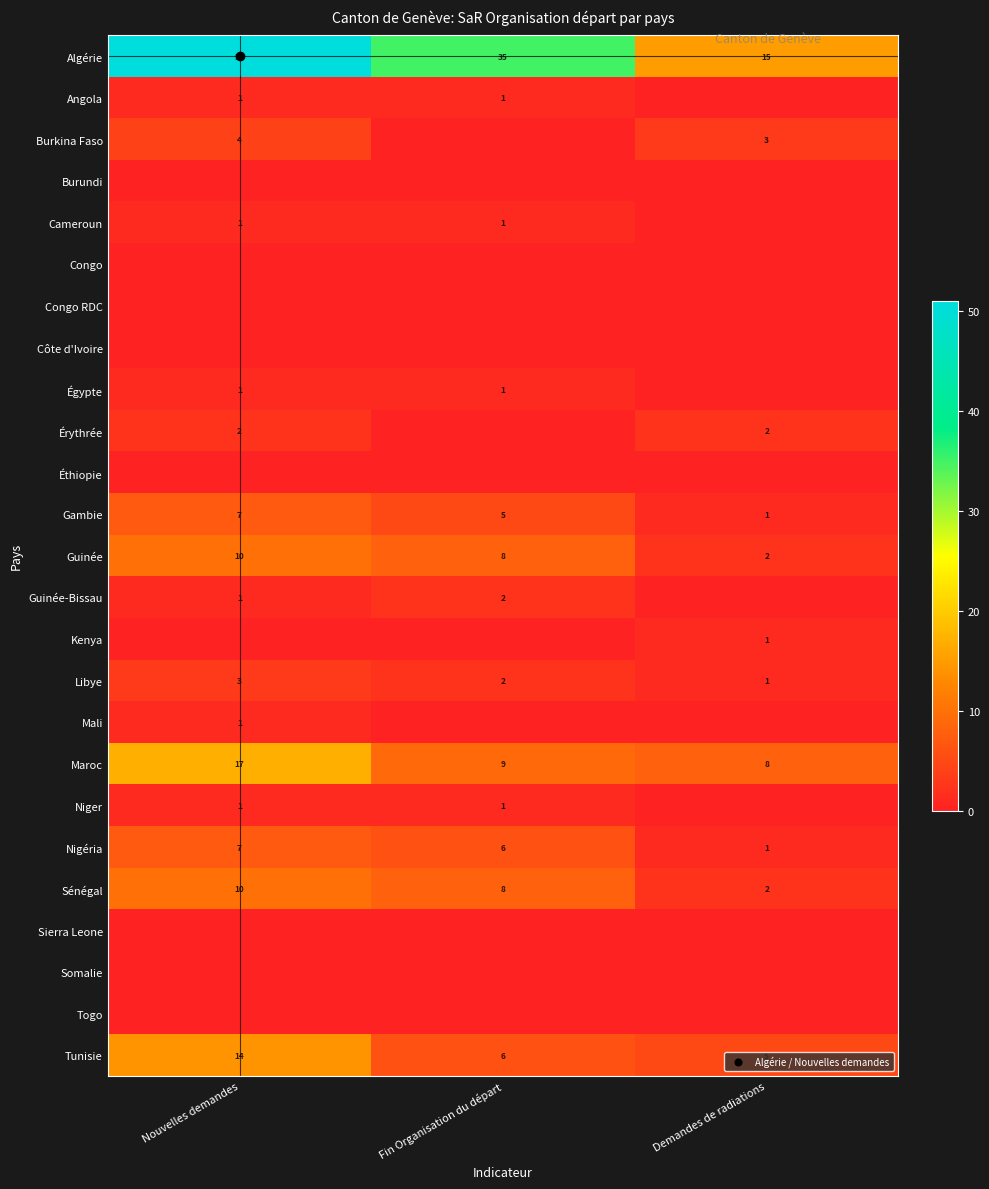

What is the sum of the Angola values at Demandes de radiations and Nouvelles demandes?

1